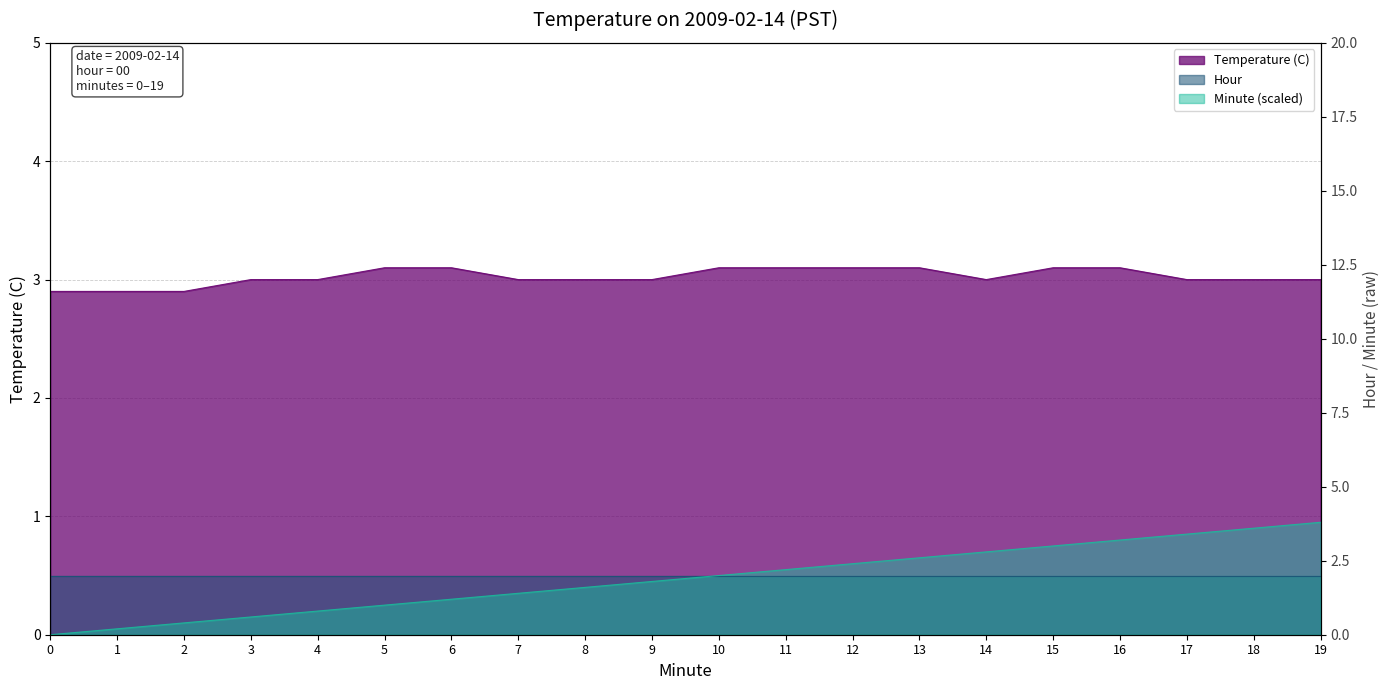

What is the sum of the Minute values at 0 and 12?

0.6